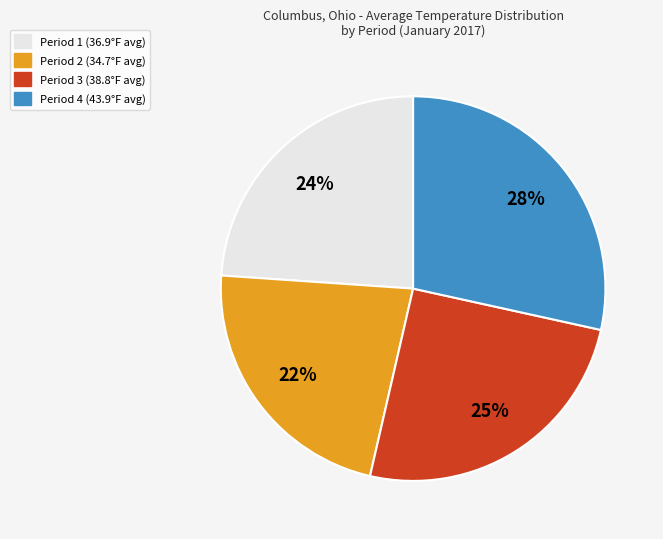

What is the ratio of the value at Period 3 to the value at Period 4?

0.9